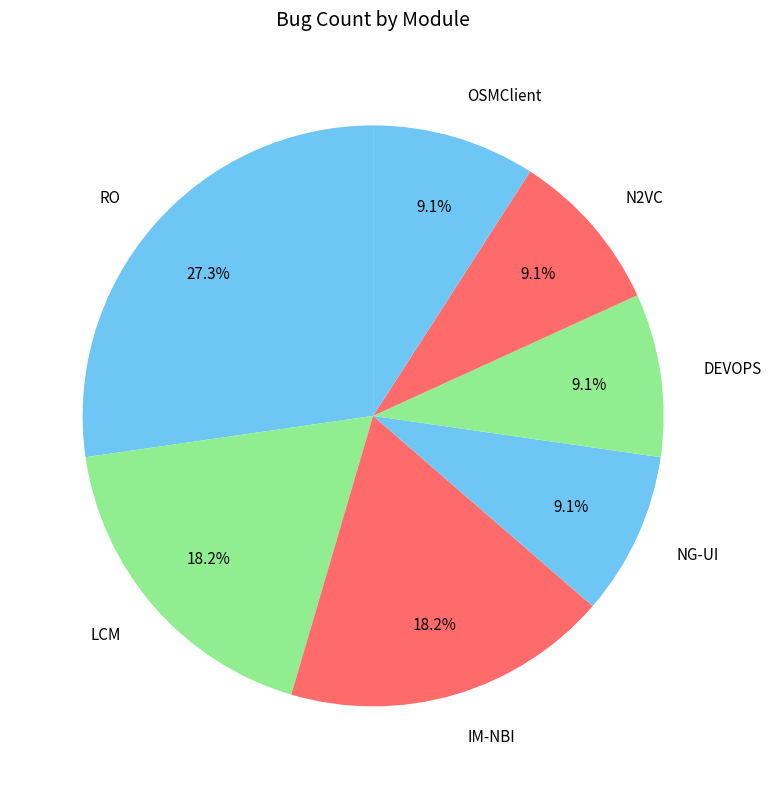

What is the largest slice in the pie chart?

RO